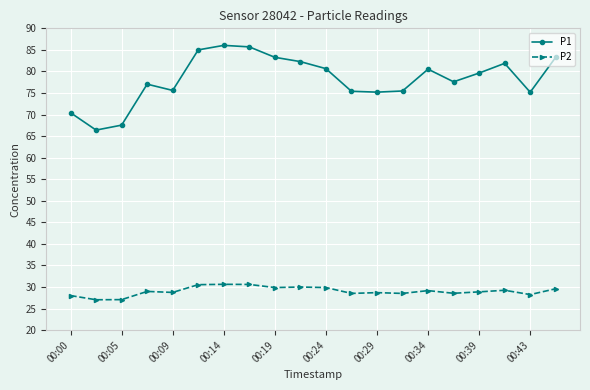

What is the minimum value shown in the chart?

27.1